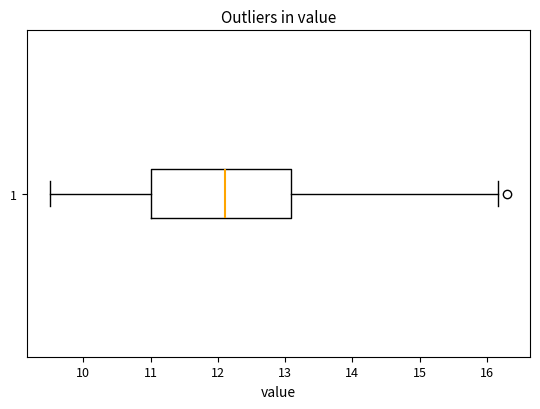

Where does the median line of the box at y = 1 sit on the x-axis? The values are not printed on the chart, so give them approximately, as read against the axis.

12.1